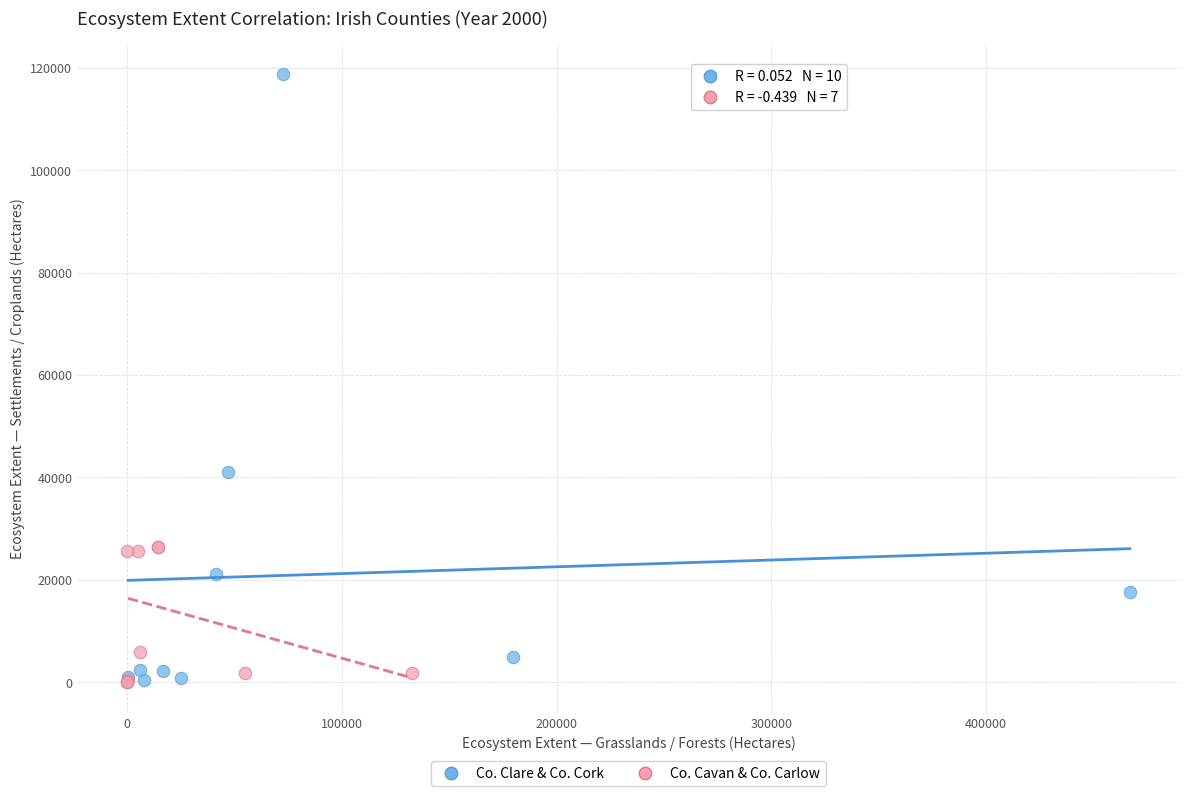

Which series reaches the maximum Y coordinate?

Co. Clare & Co. Cork